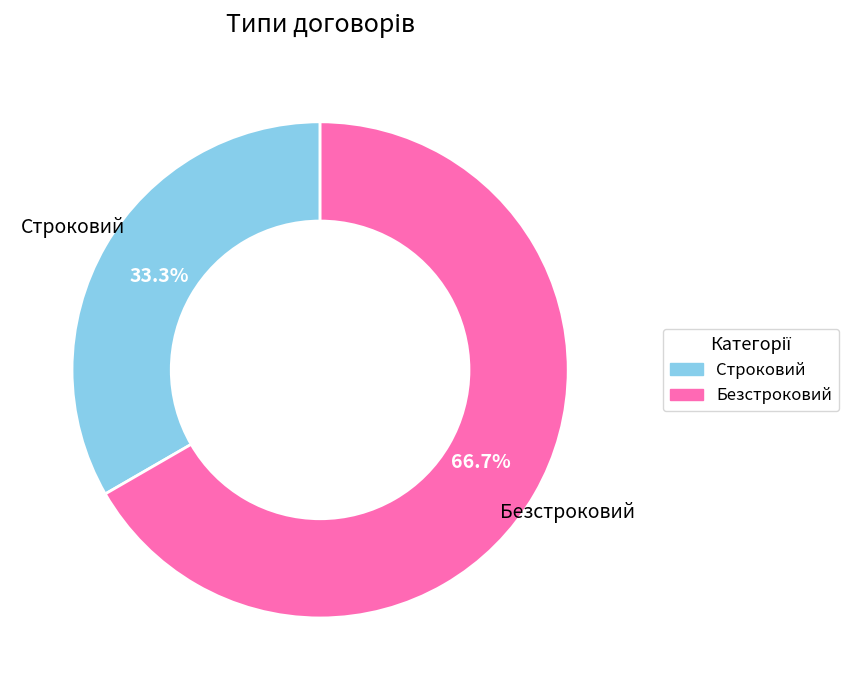

Which category has the biggest portion of the pie?

Безстроковий